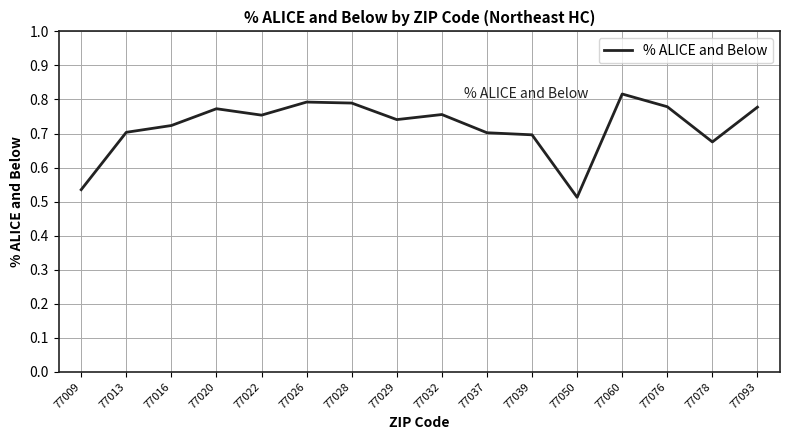

Which category has the lowest value across all series?

77050